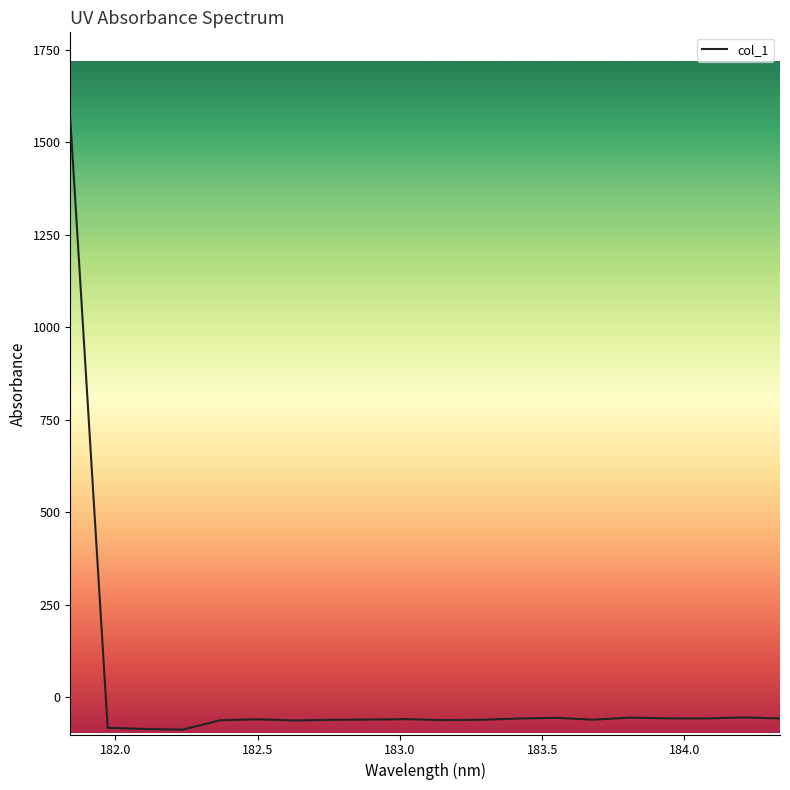

What is the minimum value shown in the chart?

-87.6